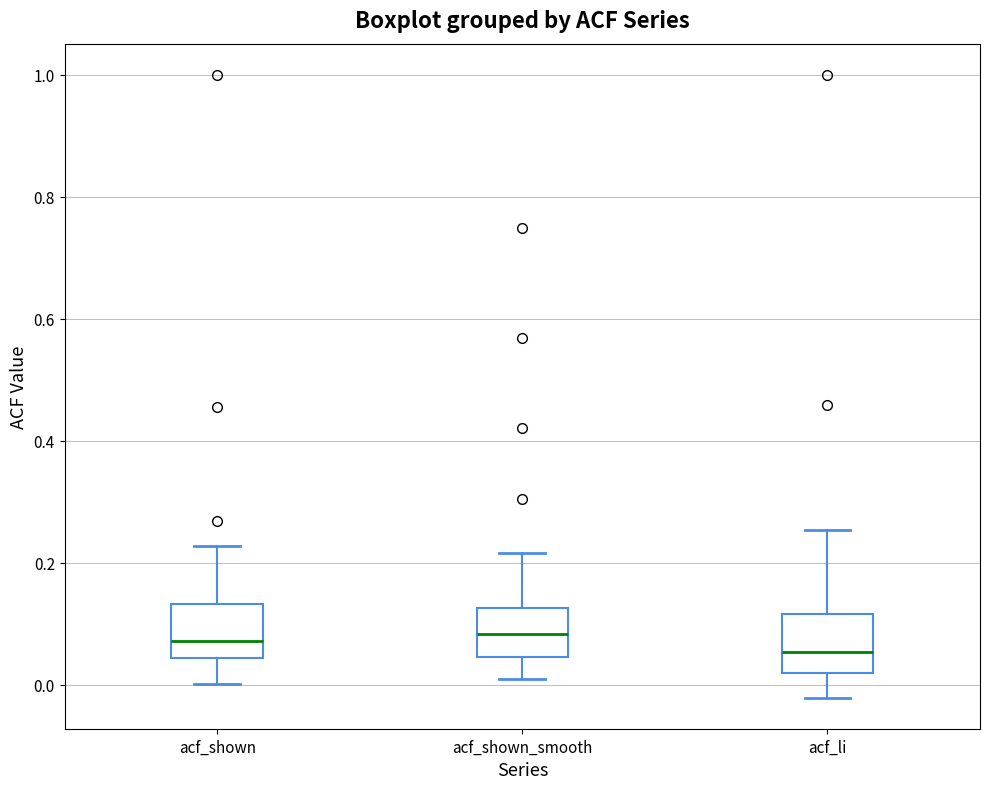

Where does the median line of the box for acf_li sit on the y-axis? The values are not printed on the chart, so give them approximately, as read against the axis.

0.06